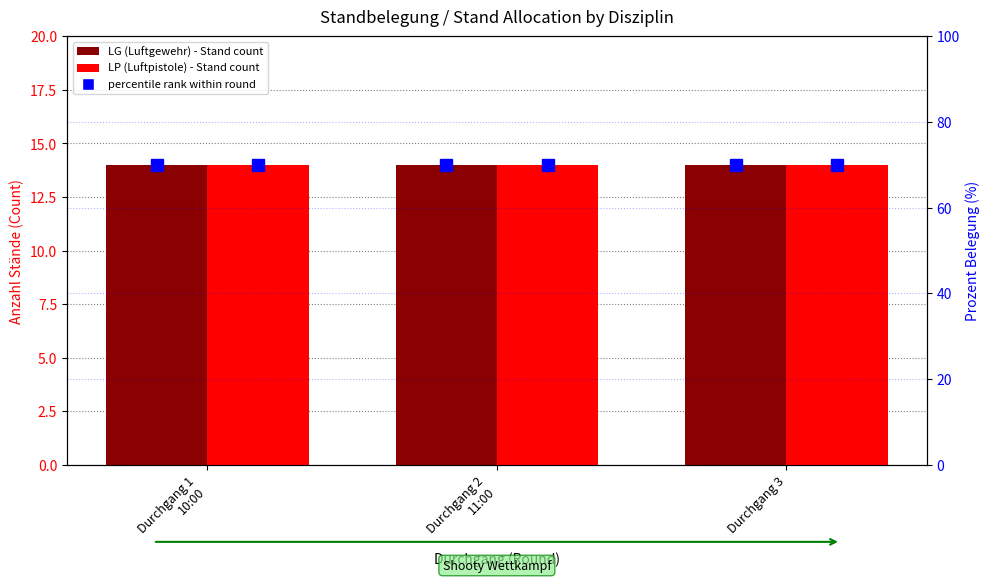

What is the value of the LG percentile bar at the 2nd from the left?

70